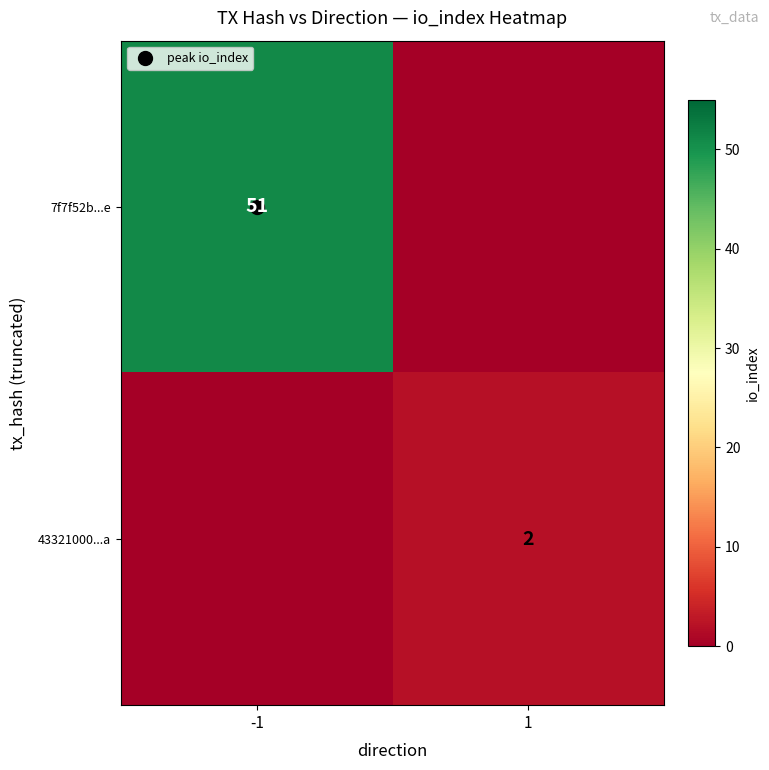

List the series in order of their overall mean, lowest first.

43321000...a, 7f7f52b...e